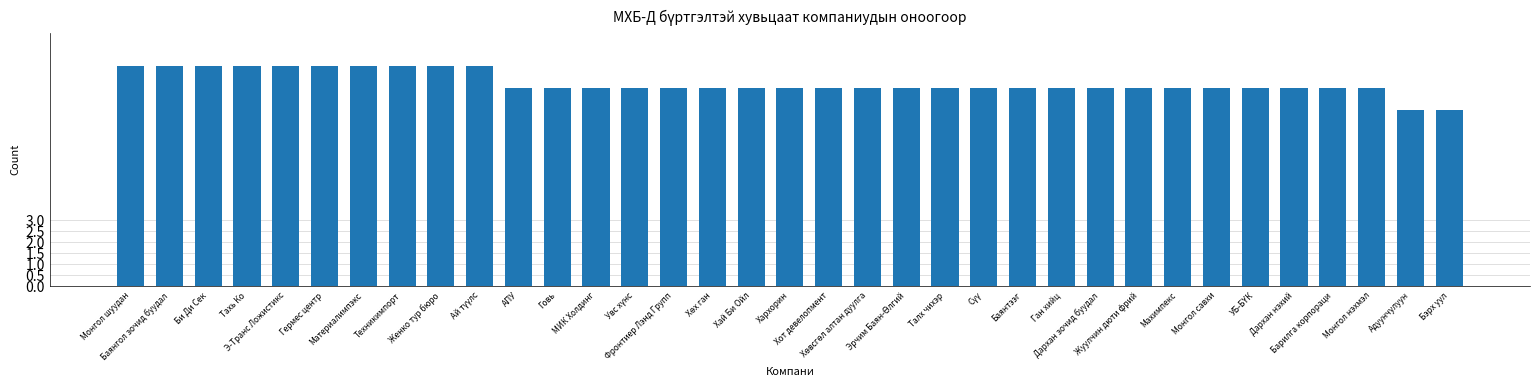

What position from the left is Би Ди Сек?

3